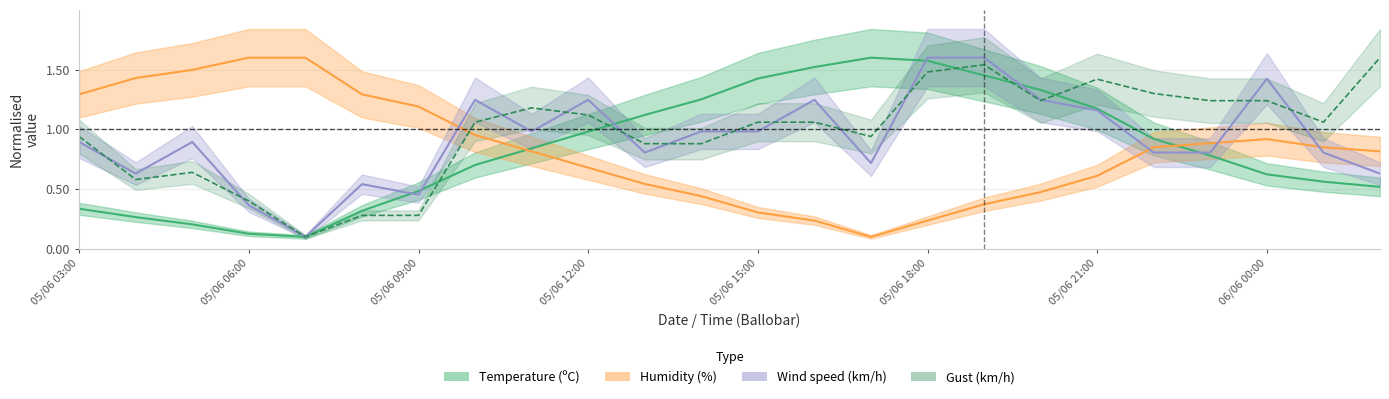

The wind_speed series shows 0.8 at 10. True or false?

True